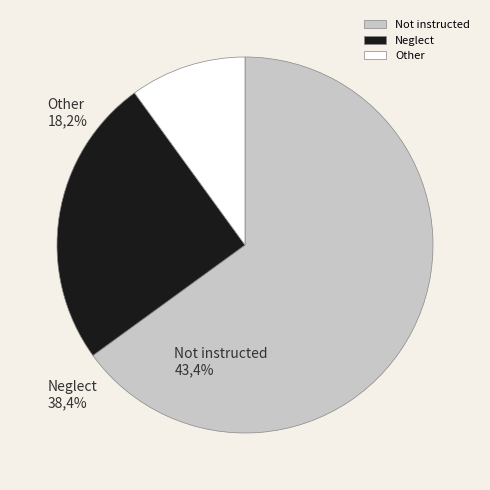

What is the smallest slice in the pie chart?

Other